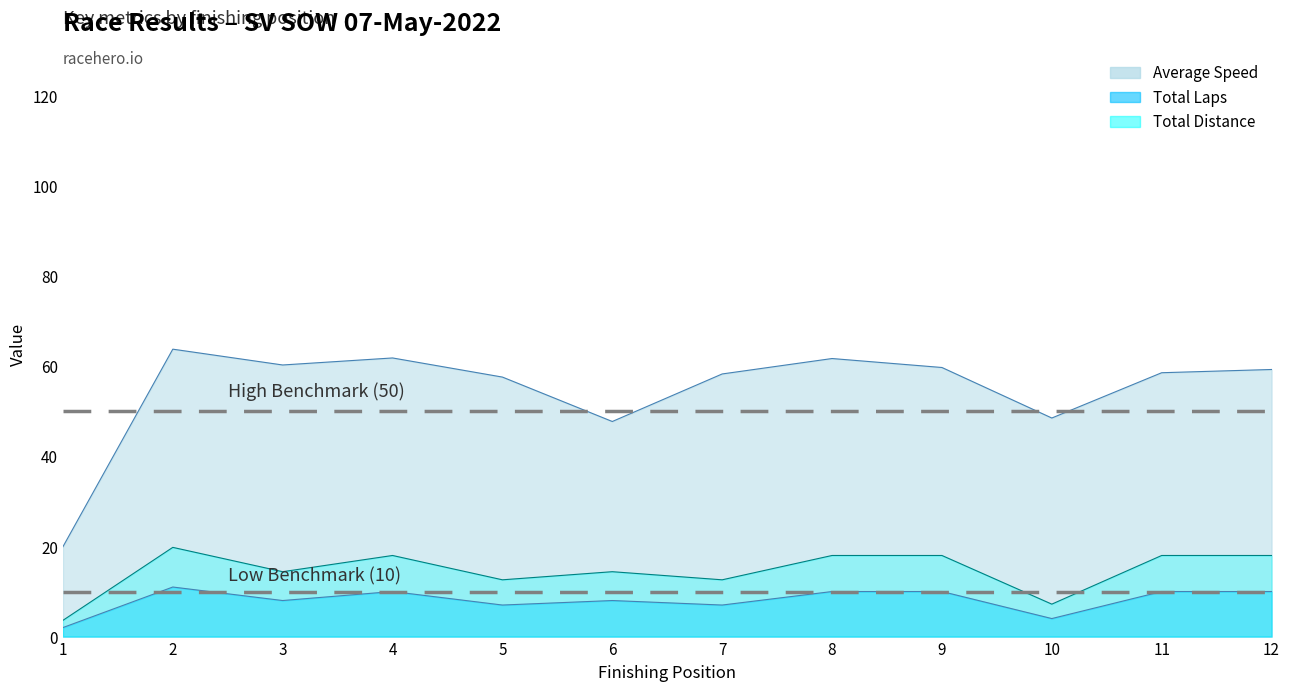

Which category has the highest value across all series?

2